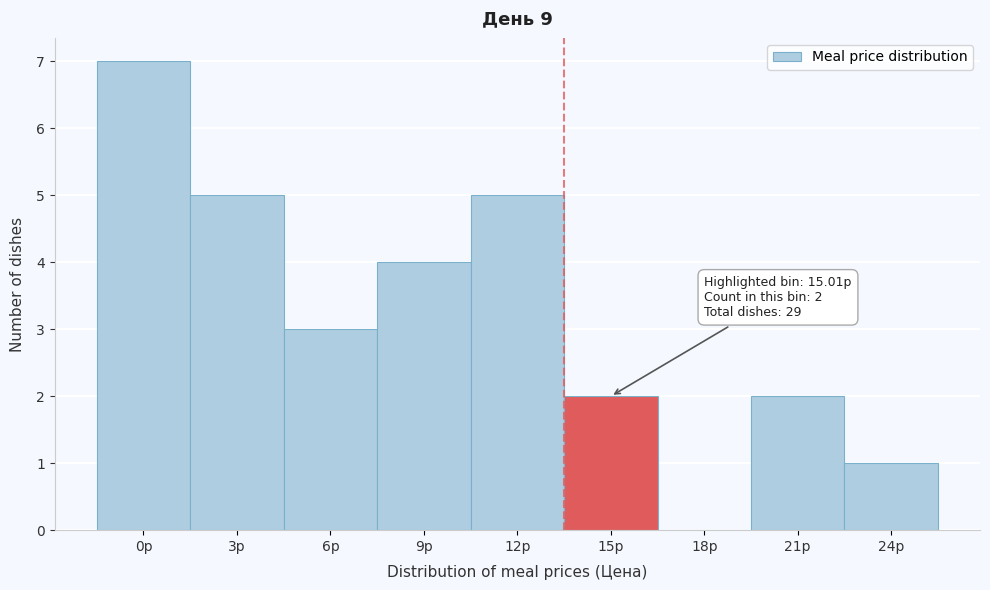

Reading left to right, extract all data points from this chart.

0р=7	3р=5	6р=3	9р=4	12р=5	15р=2	18р=0	21р=2	24р=1